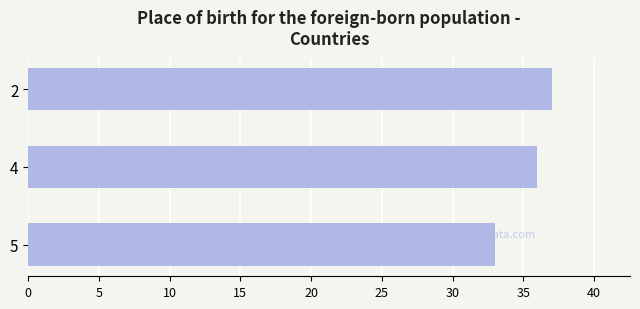

What is the value of the 3rd bar from the top?

33